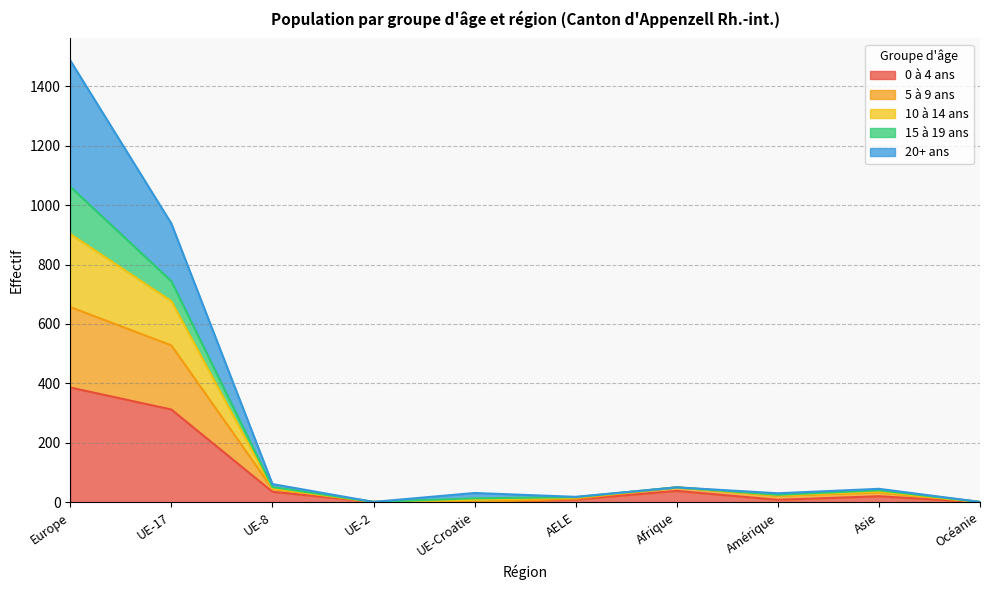

What is the total value across all series at Europe?

1487